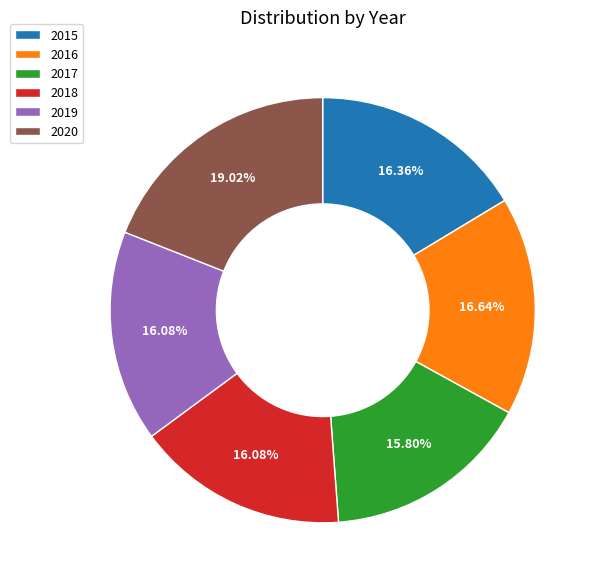

To the nearest percent, what is the combined percentage of 2016 and 2017?

32%